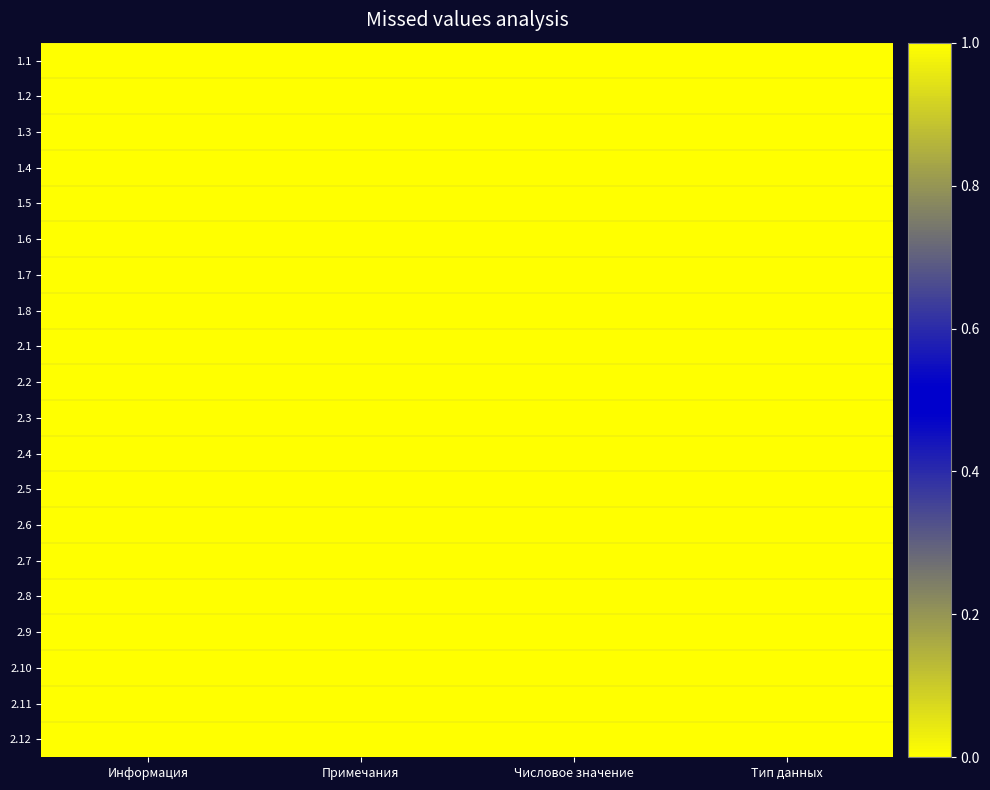

At which category is the sum across all series the highest?

Информация